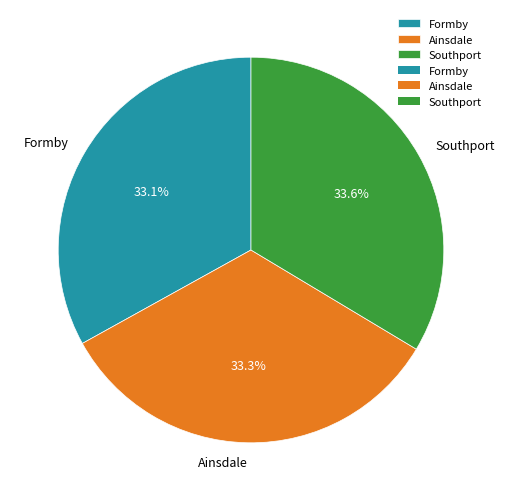

What is the ratio of the value at Ainsdale to the value at Southport?

1.0